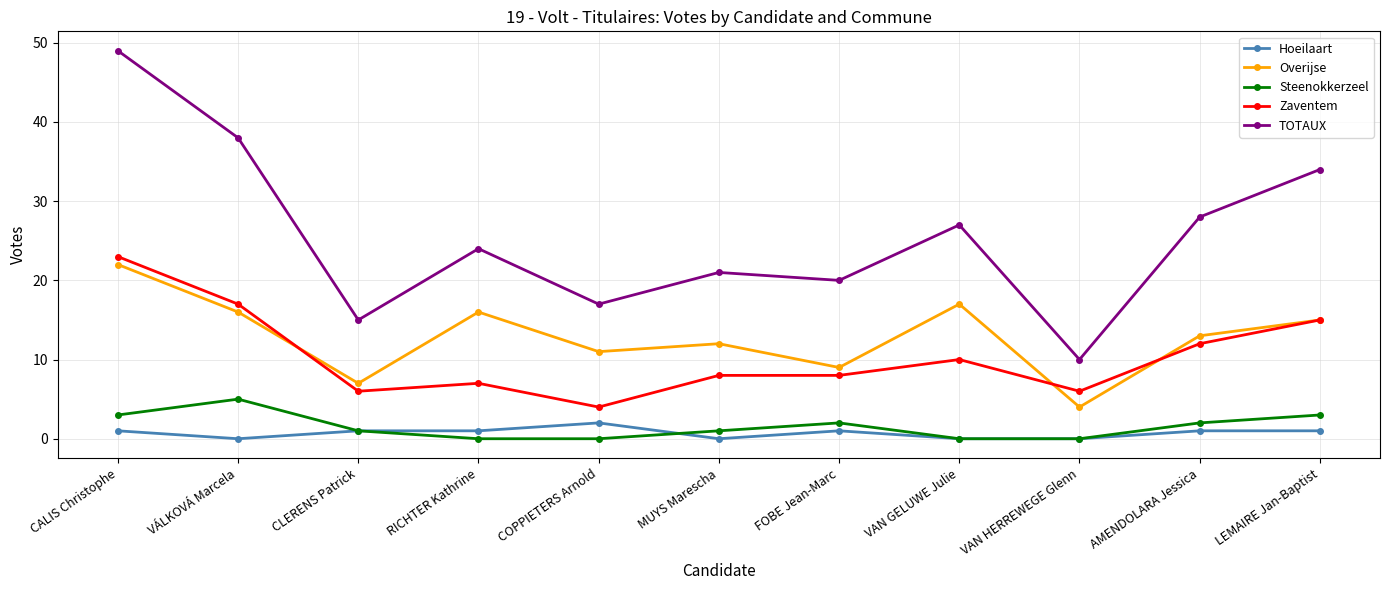

The value of Steenokkerzeel at RICHTER Kathrine is -3. True or false?

False